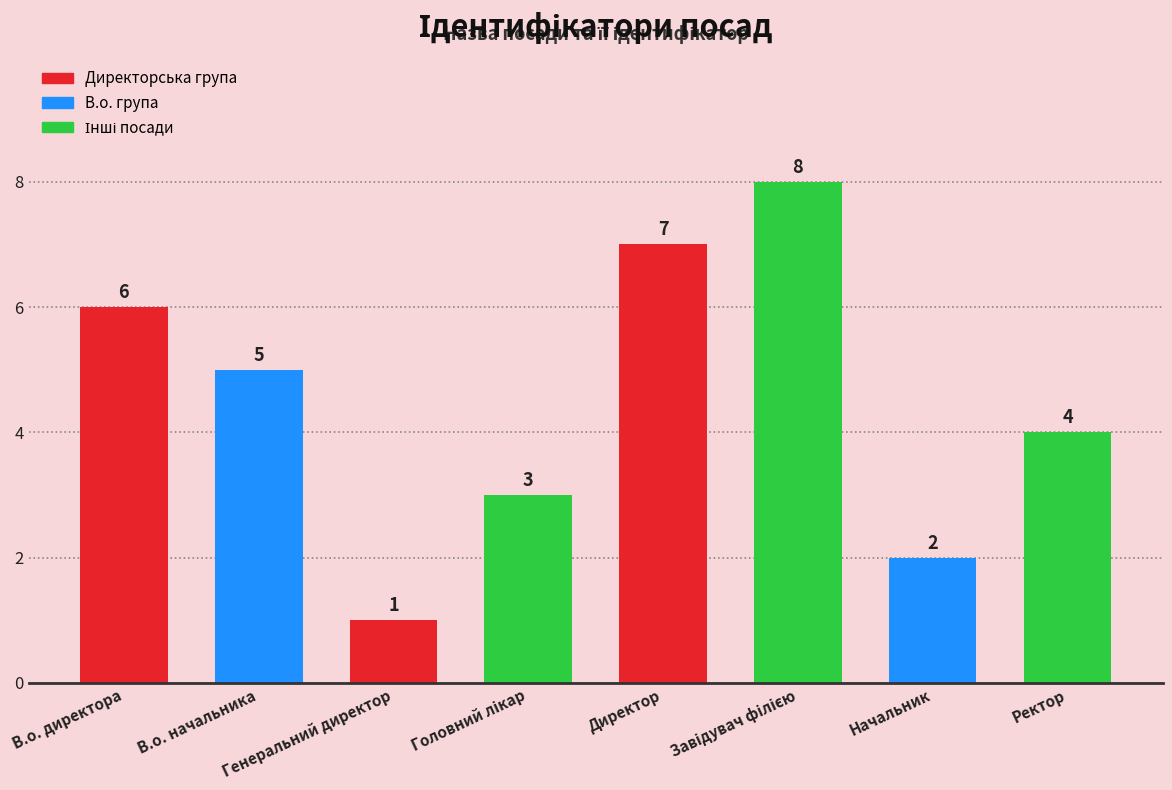

What is the difference between the second highest and minimum values?

6